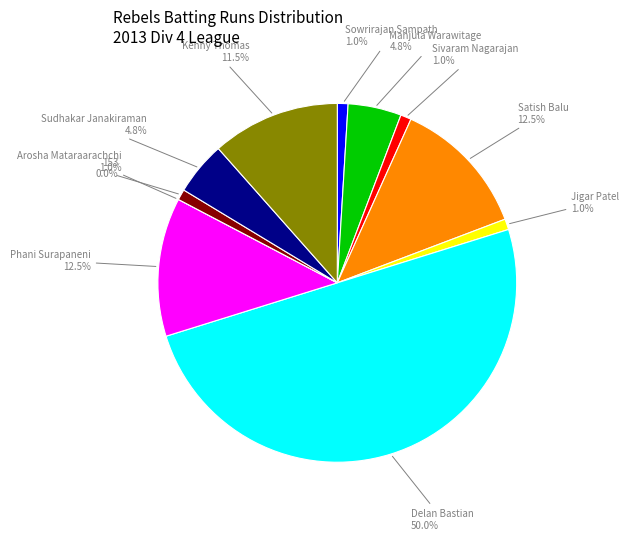

Which category has the biggest portion of the pie?

Delan Bastian